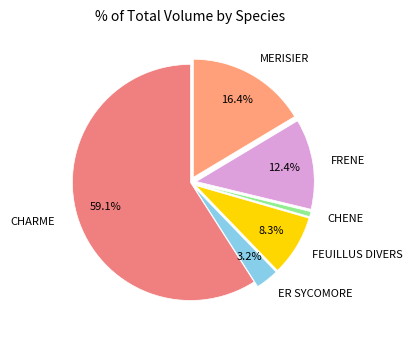

To the nearest percent, what portion does CHARME represent?

59%